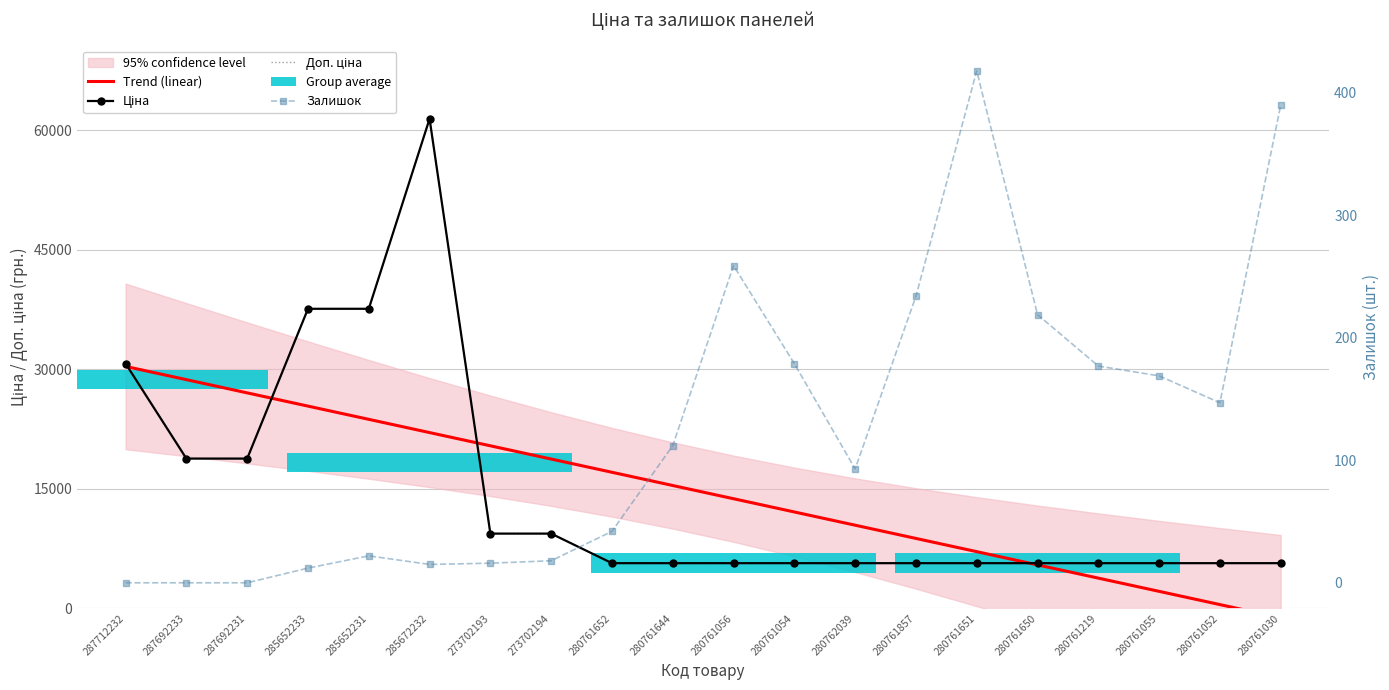

What is the difference between the second highest and second lowest values in the Залишок series?

390.0